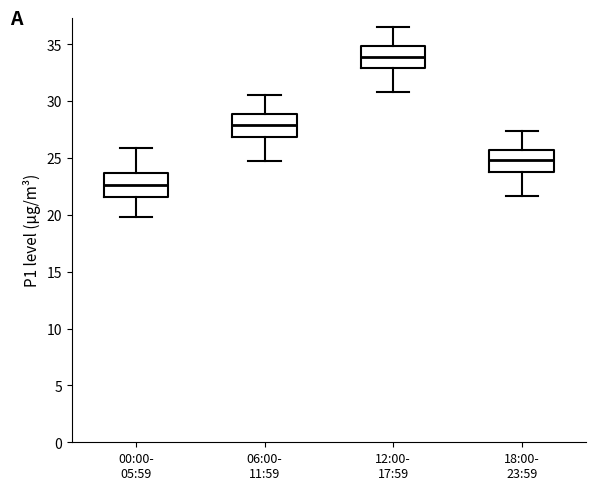

Reading left to right, read every box against the y-axis: the position of its median line, the range the box covers, and the ends of its whiskers. The values are not printed on the chart, so give them approximately, as read against the axis.

00:00- 05:59: median 22.5, box 21.5 to 23.5, whiskers 20.0 to 26.0
06:00- 11:59: median 28.0, box 27.0 to 29.0, whiskers 24.5 to 30.5
12:00- 17:59: median 34.0, box 33.0 to 35.0, whiskers 31.0 to 36.5
18:00- 23:59: median 25.0, box 24.0 to 25.5, whiskers 21.5 to 27.5